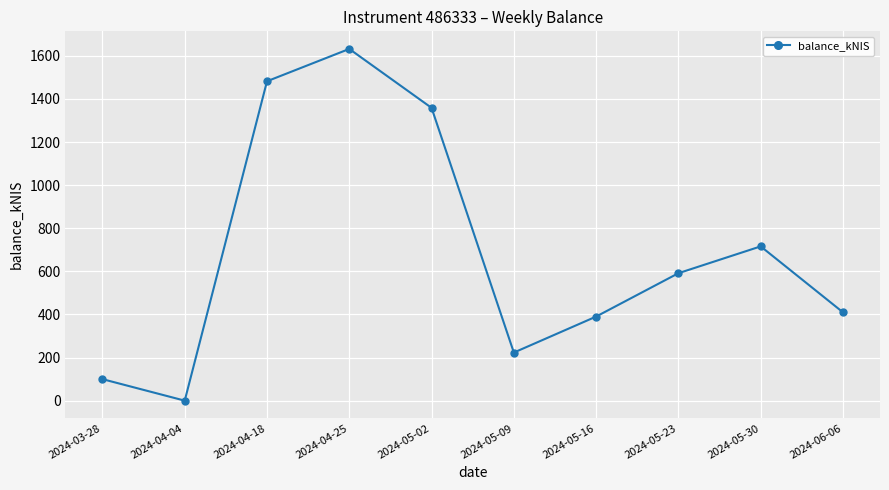

What is the difference between the second highest and second lowest values?

1382.2